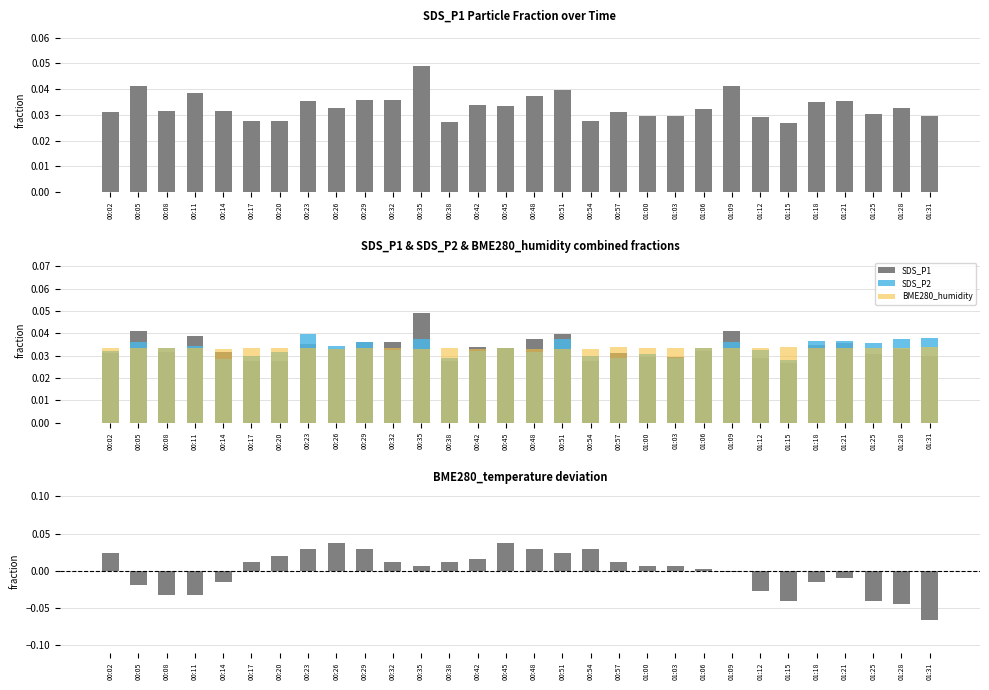

True or false: BME280_humidity has a value of 0.0 at 00:38.

False